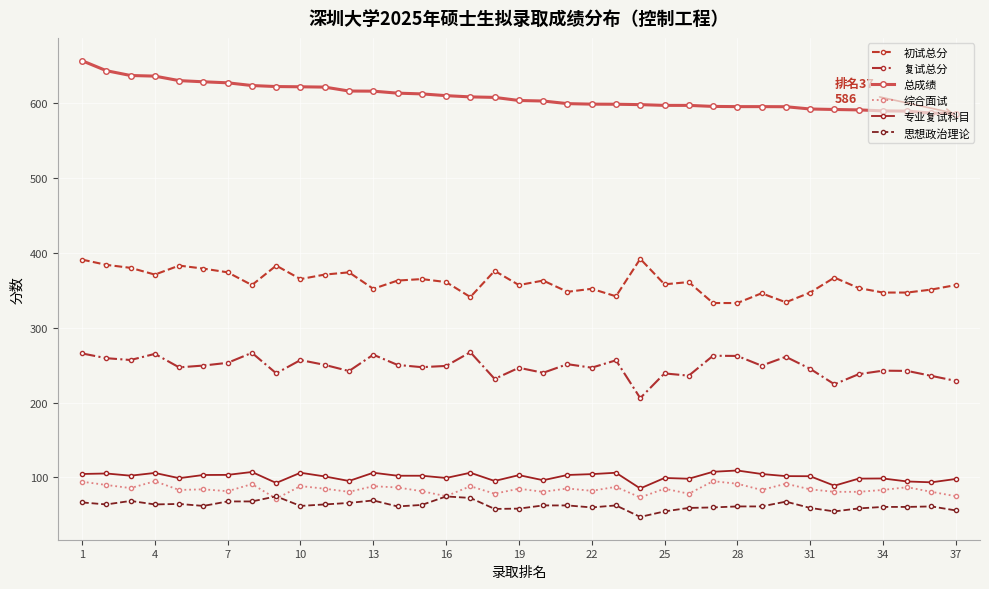

True or false: 综合面试 and 总成绩 intersect in this chart.

False